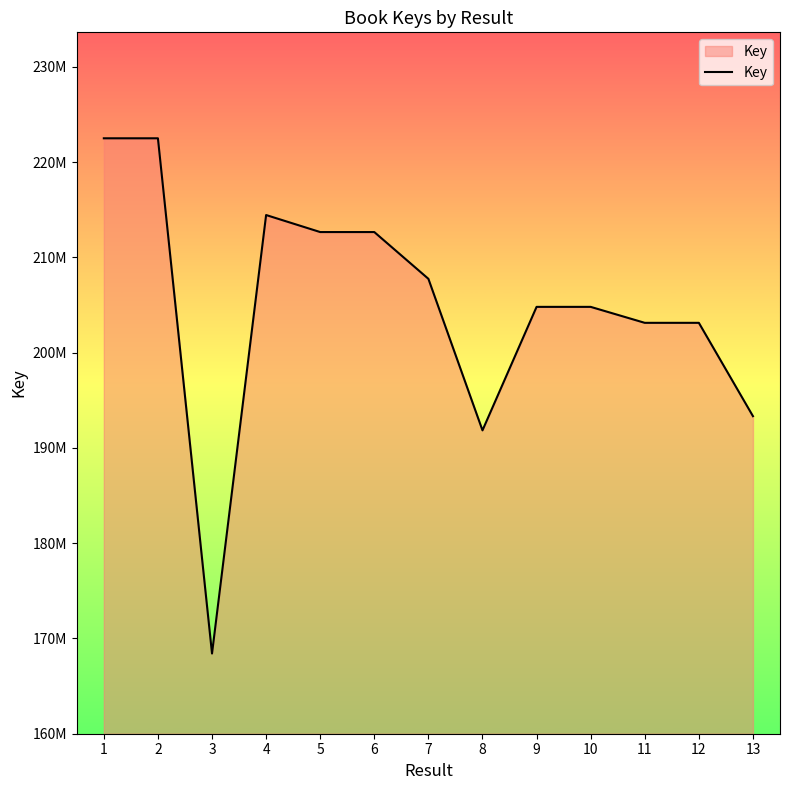

What is the smallest value displayed?

168402821